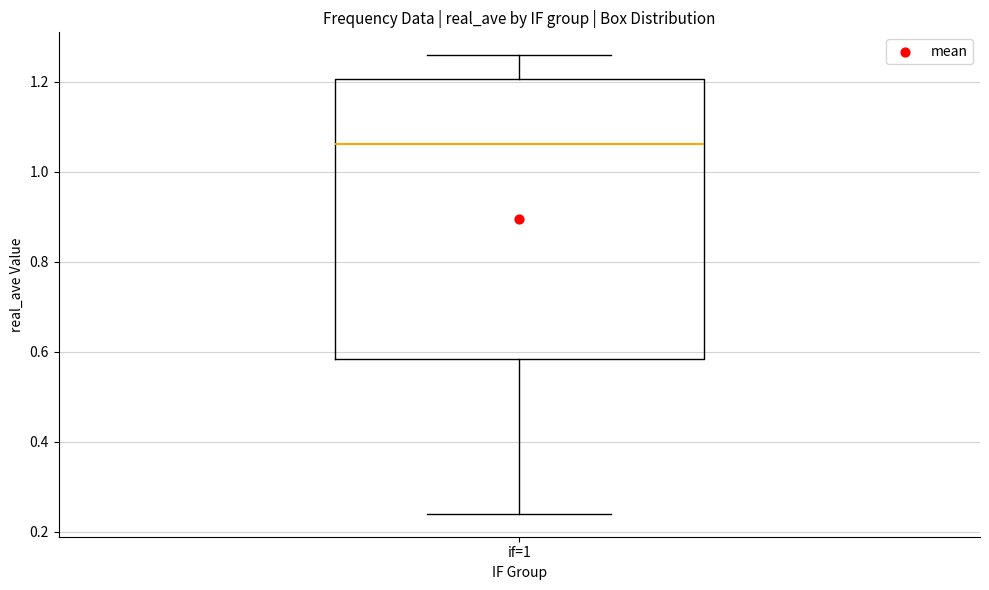

Where does the median line of the box for if=1 sit on the y-axis? The values are not printed on the chart, so give them approximately, as read against the axis.

1.06